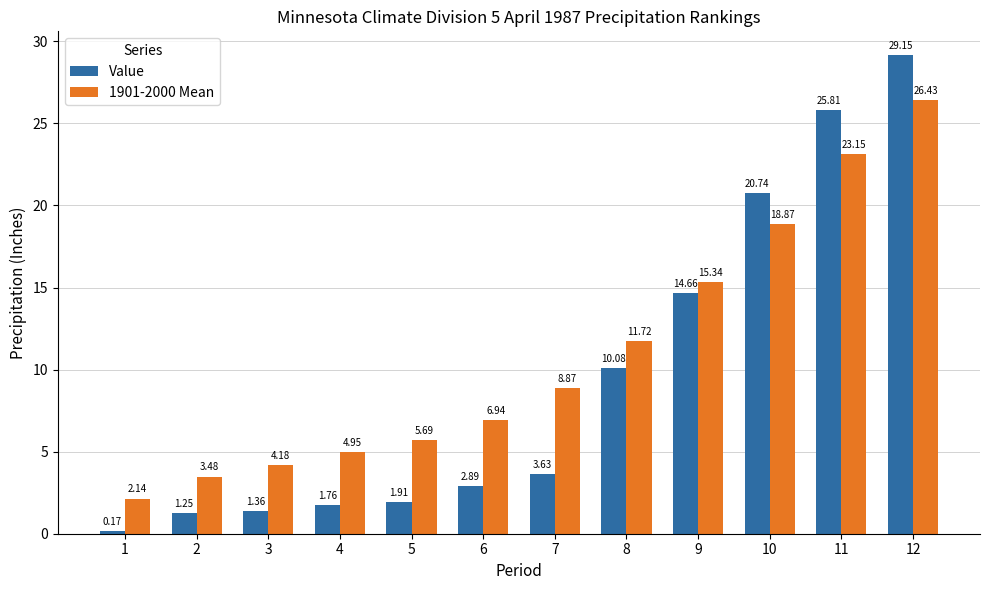

Does the chart contain any negative values?

No